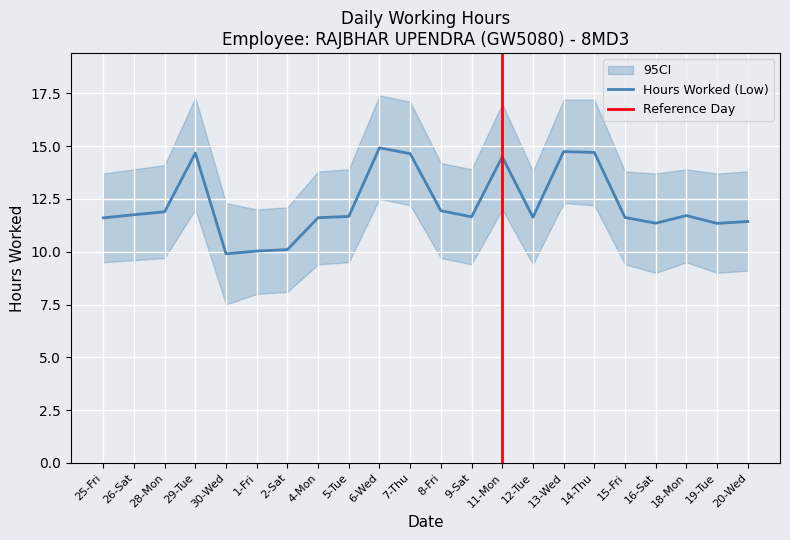

What is the greatest value displayed?

14.9